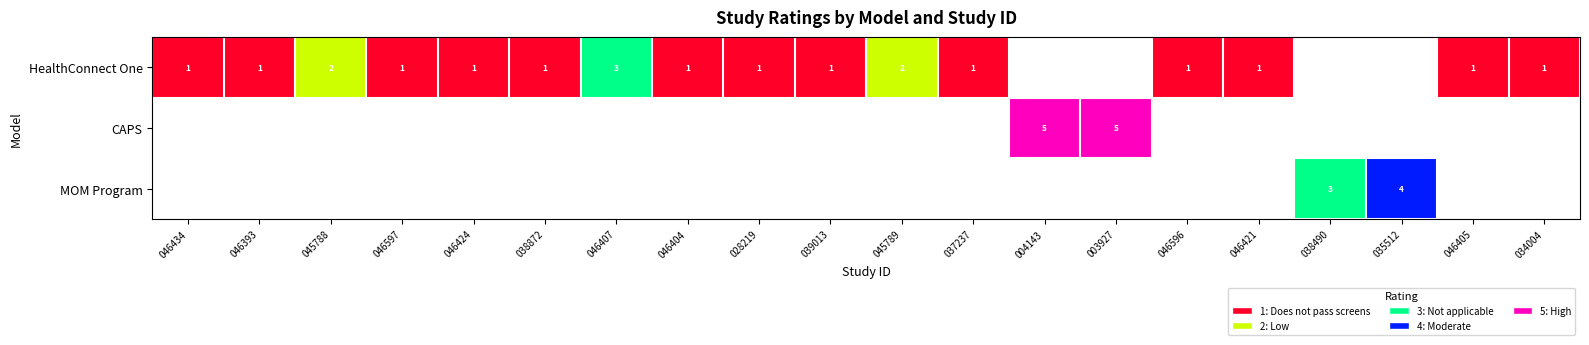

True or false: MOM Program has a value of 3 at 038490.

True